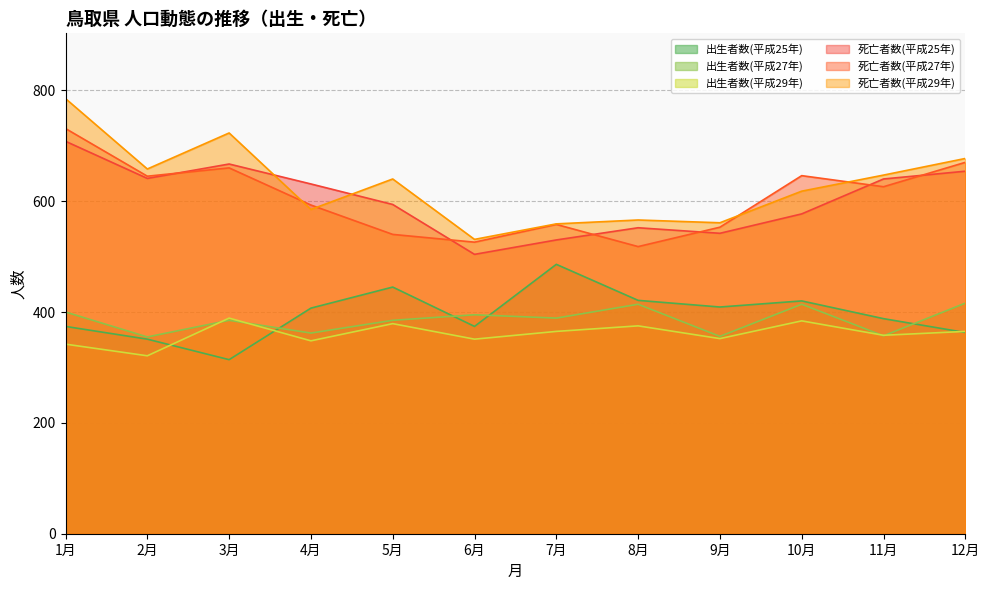

Read the 出生者数(平成27年) value at 9月.

356